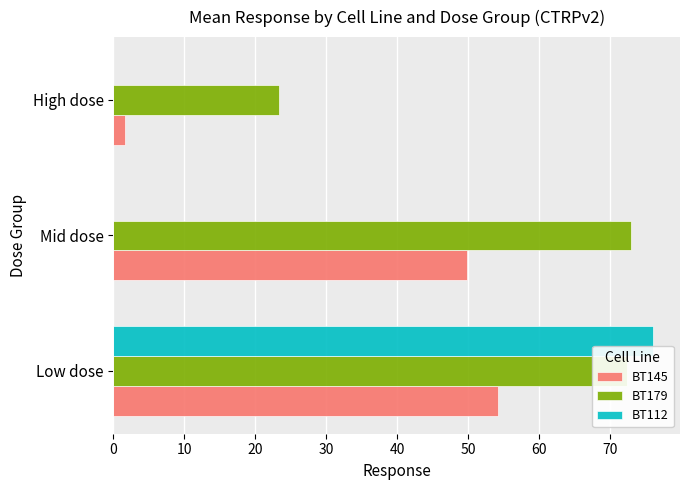

What is the maximum value for BT179?

73.0